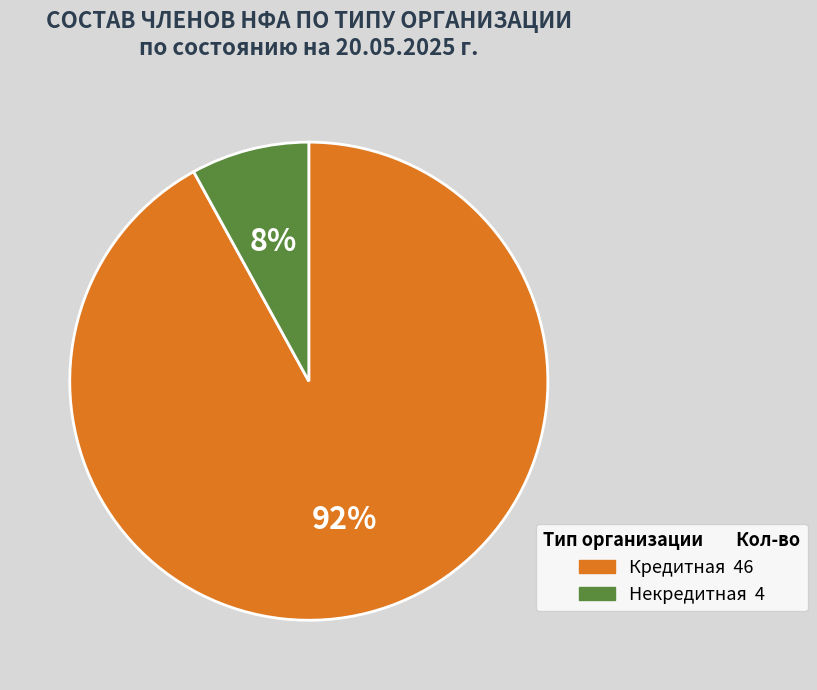

What percentage is the Некредитная slice, to the nearest percent?

8%